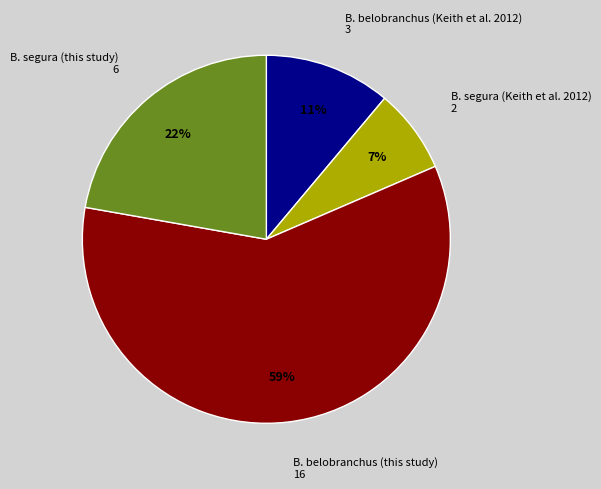

To the nearest percent, what is the average slice percentage?

25%